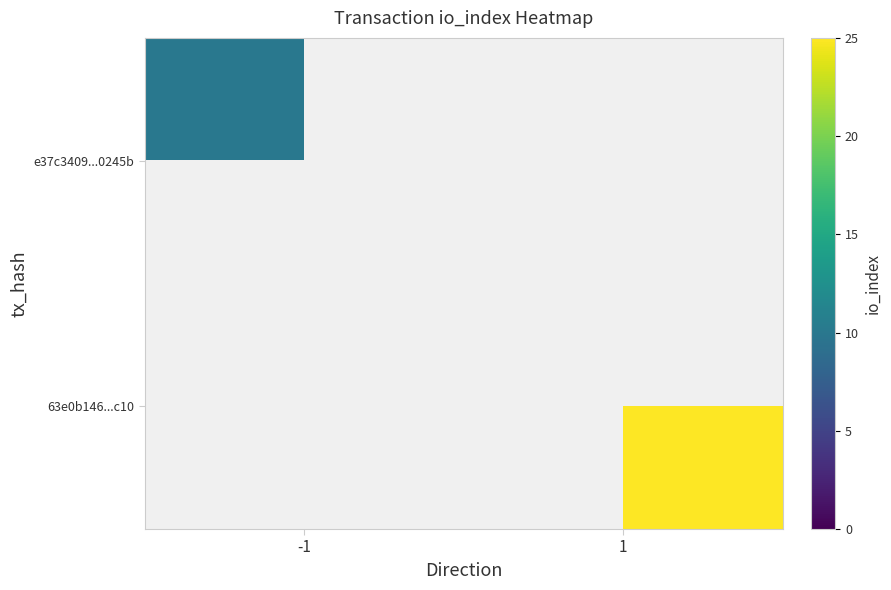

List the series in order of their peak value, lowest first.

e37c3409...0245b, 63e0b146...c10